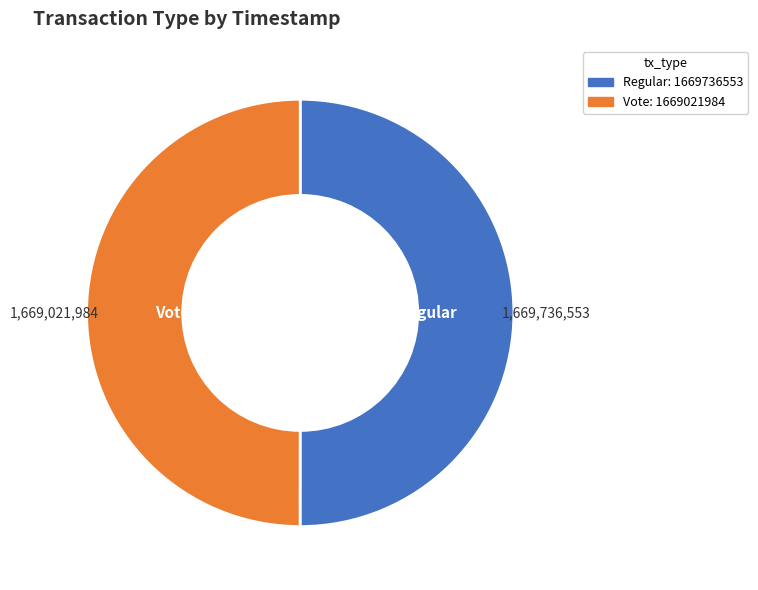

What is the ratio of the value at Vote to the value at Regular?

1.0